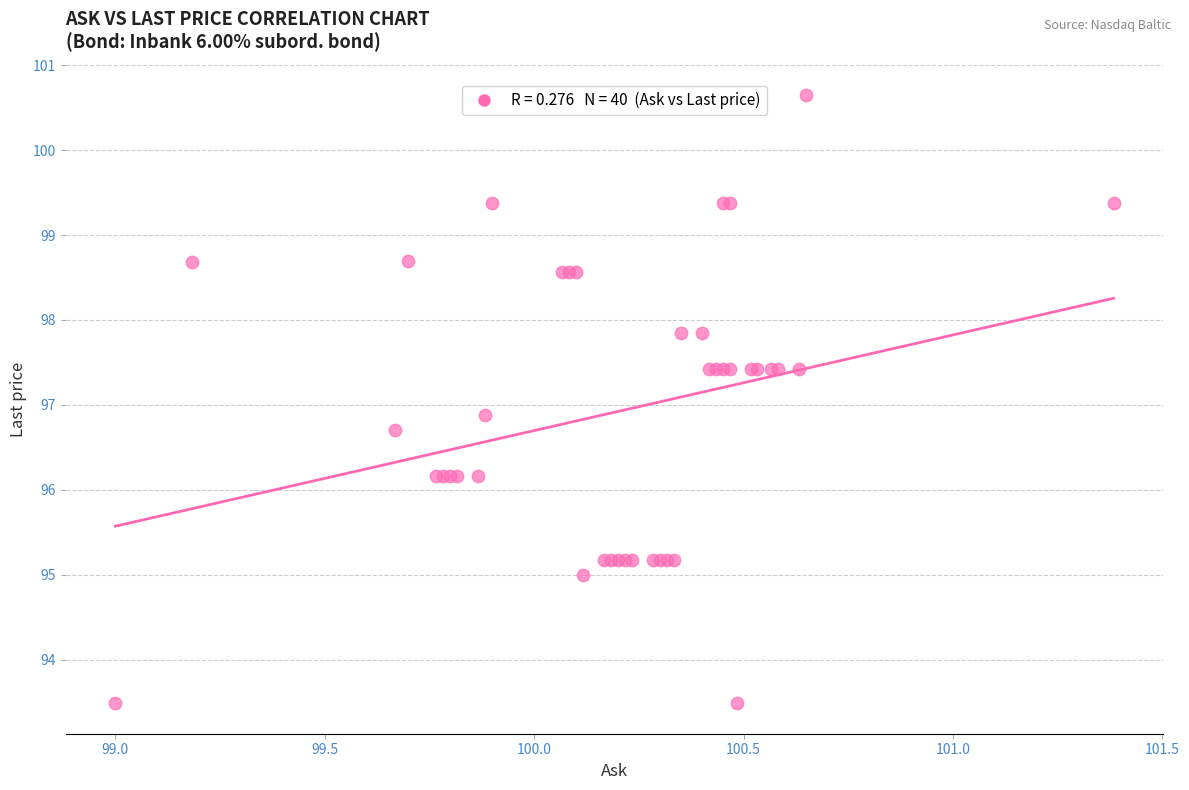

What Y value in the scatter plot is closest to 97?

96.9